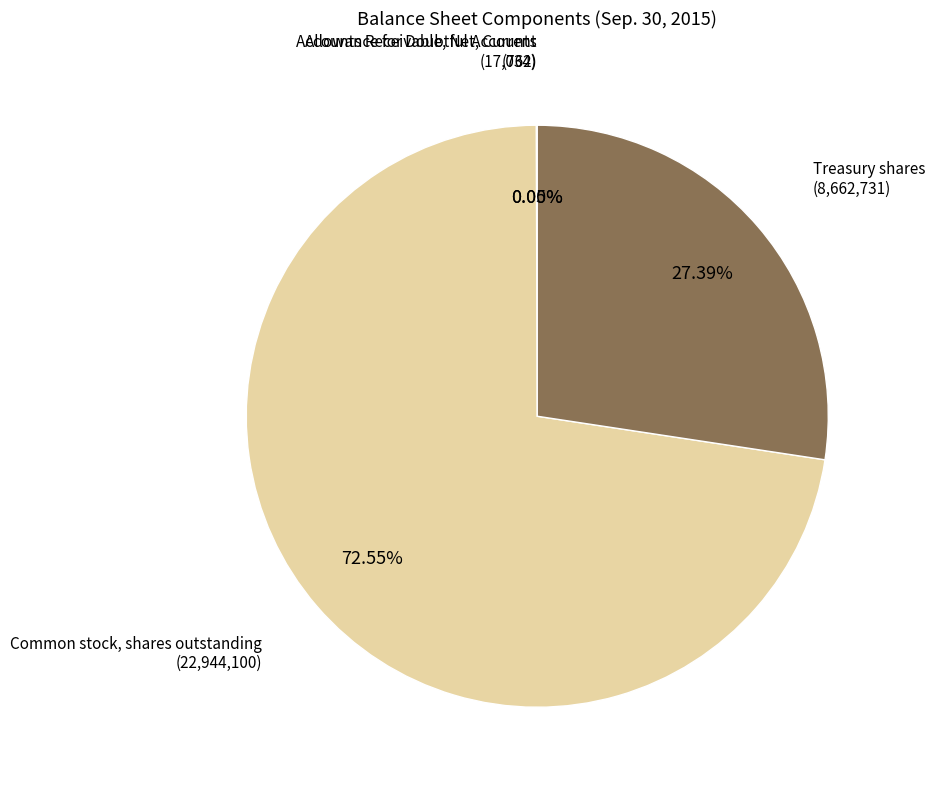

Does any single category account for the majority?

Yes